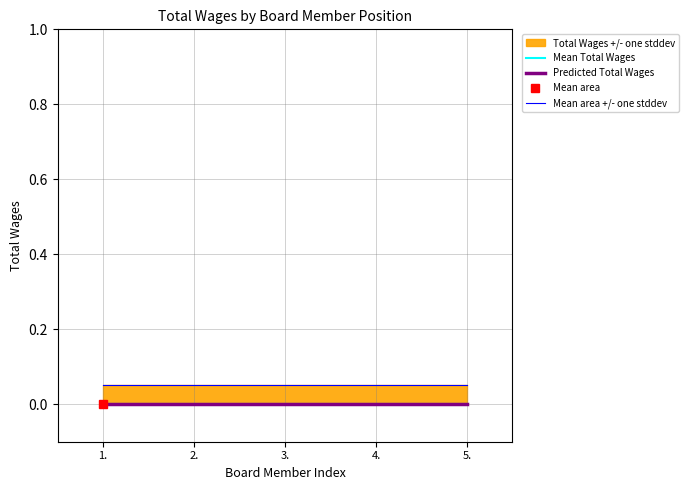

At which label does Mean Total Wages reach its peak?

1.